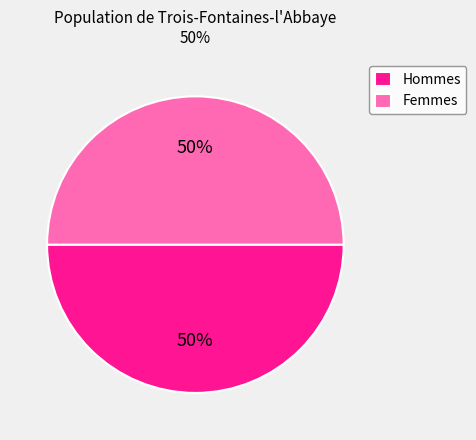

To the nearest percent, what percentage of the pie is Femmes?

50%